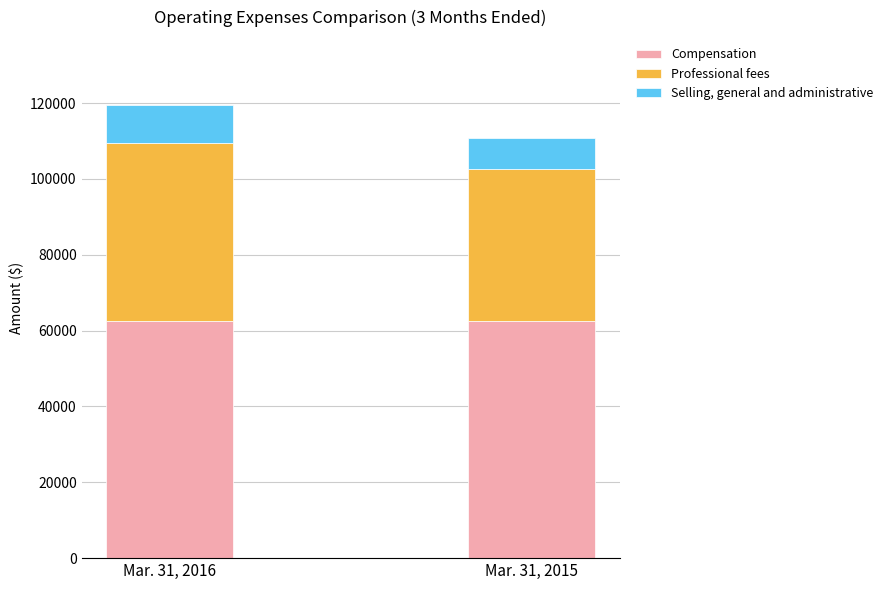

What is the value of the Compensation bar at the 1st from the left?

62607